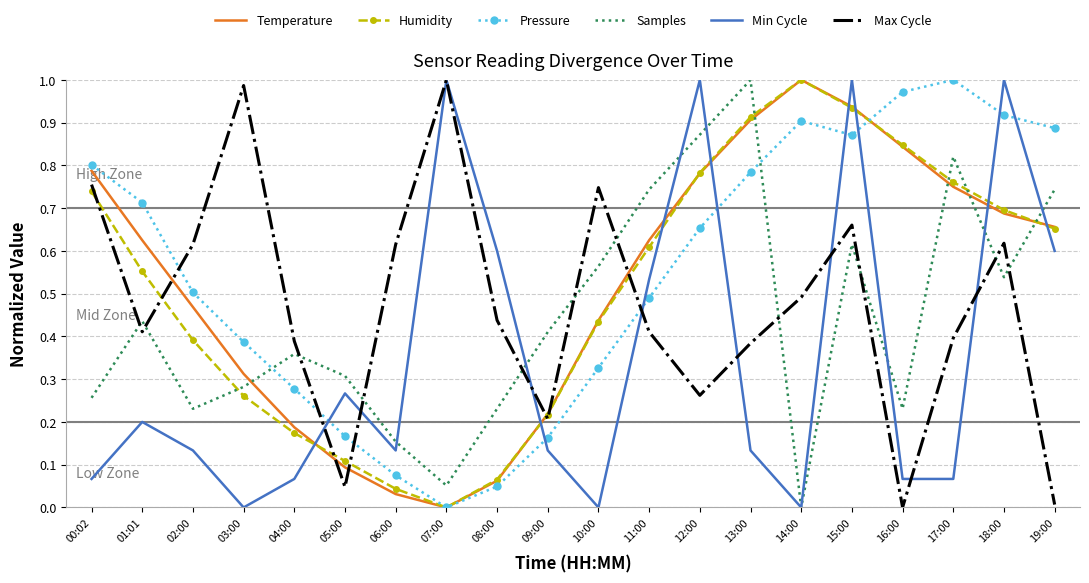

What position from the right is 09:00?

11